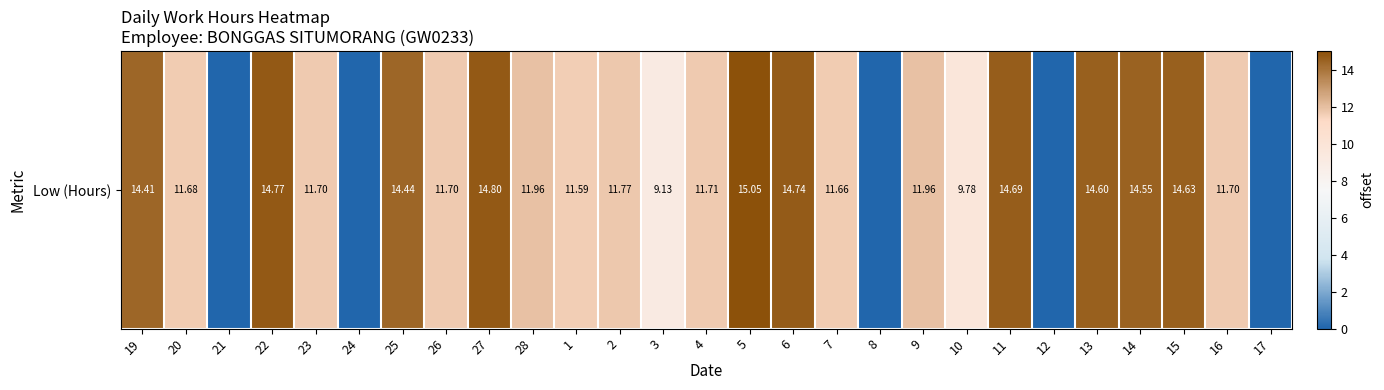

The chart shows a value of 0.0 at 17. True or false?

True